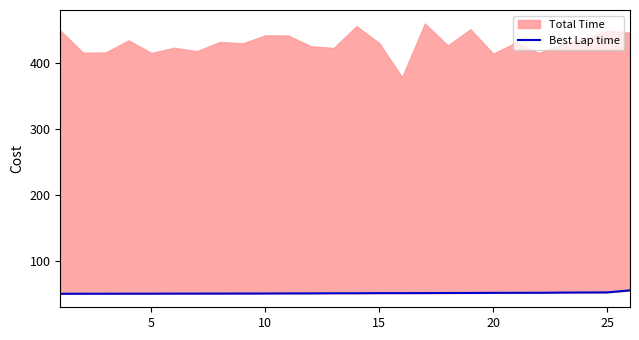

Where does the data first go above 50?

10